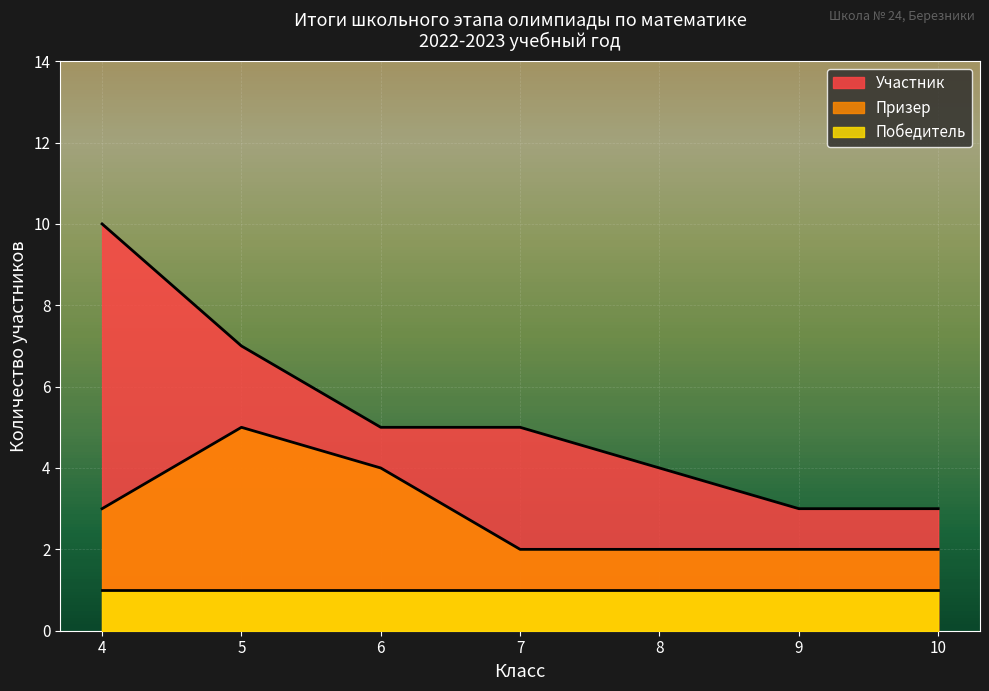

Read the Участник value at 8.

4